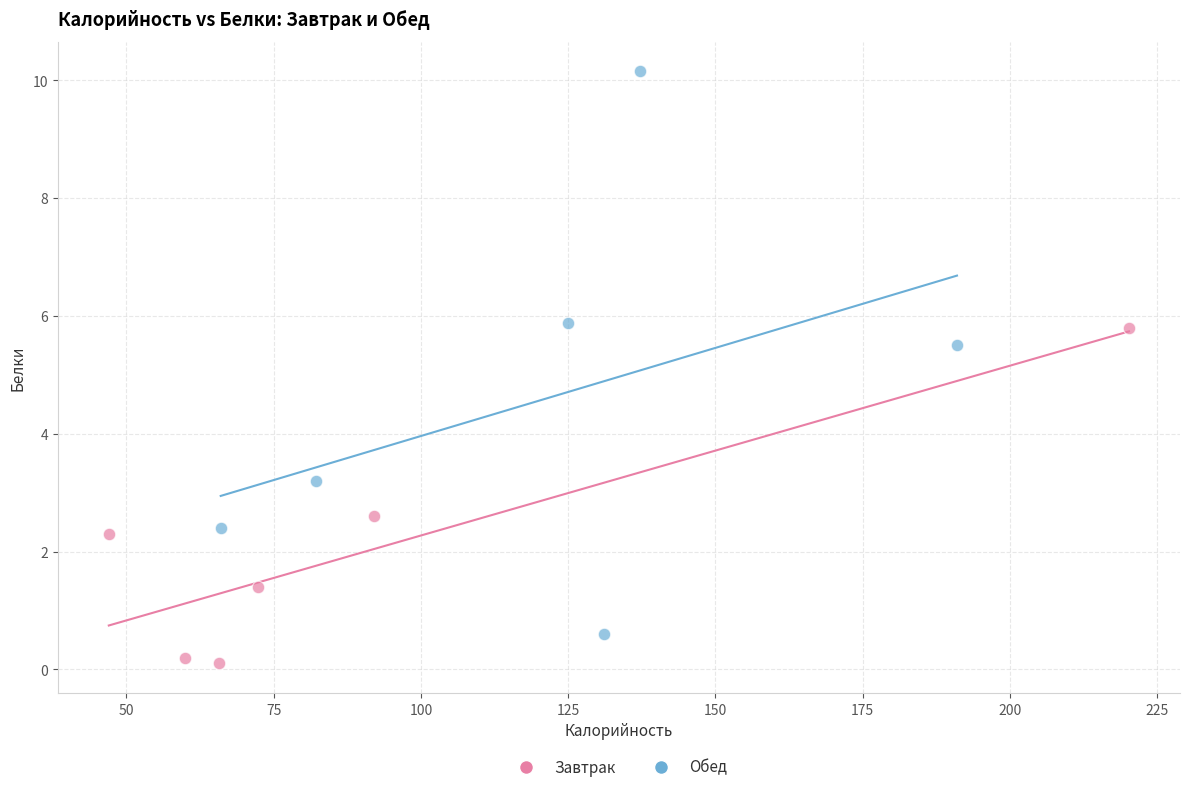

Which series contains the highest Y value?

Обед